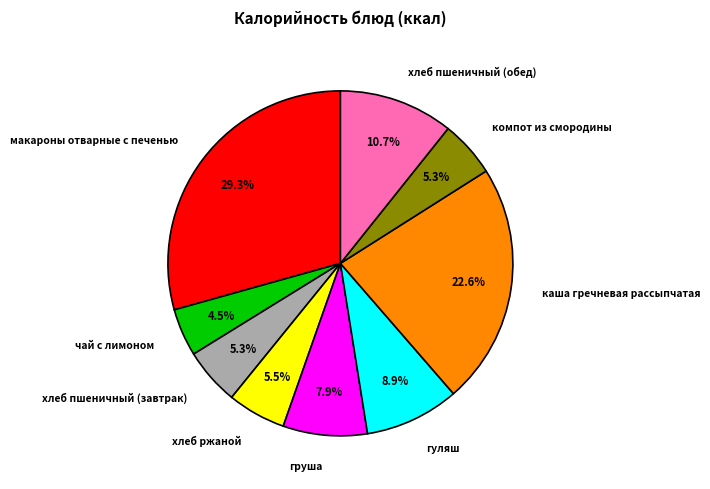

Count the number of slices in the pie.

9